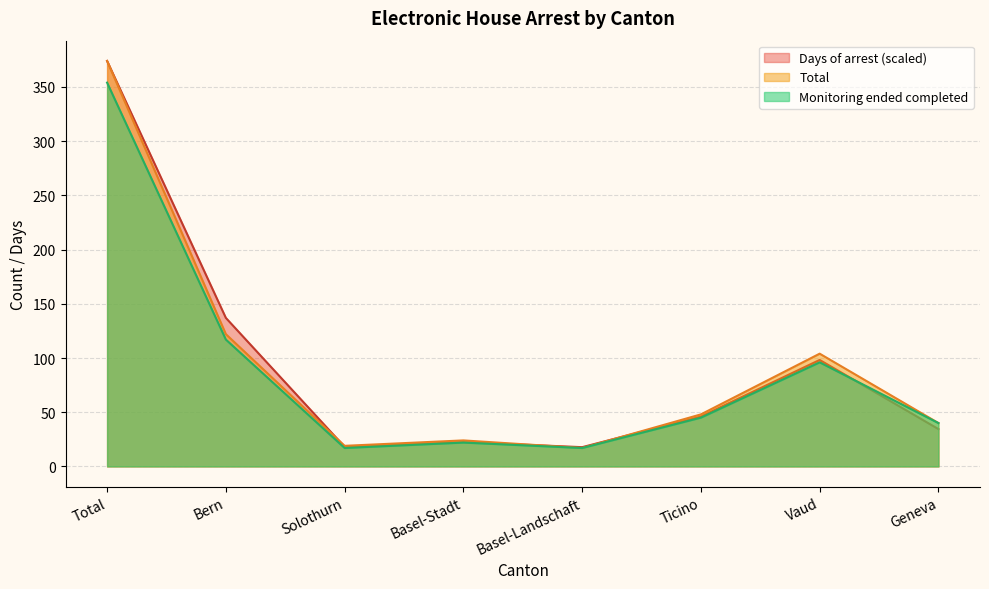

Reading left to right, extract all data points from this chart.

Total: 374.0	122.0	19.0	24.0	17.0	48.0	104.0	40.0
Monitoring ended completed: 354.0	117.0	17.0	22.0	17.0	45.0	96.0	40.0
Days of arrest: 374.0	137.0	18.0	22.4	17.8	46.1	98.2	34.4